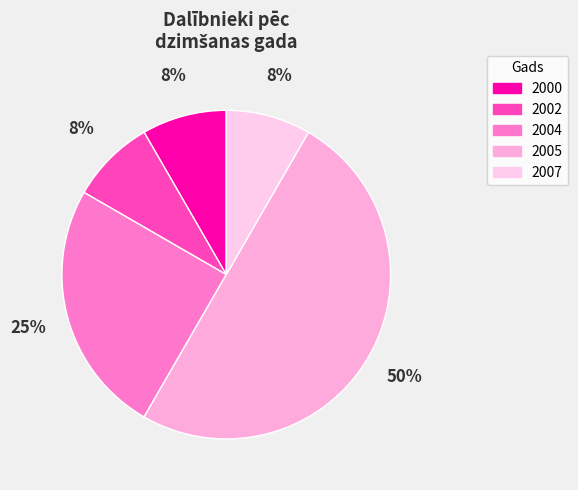

Which has a higher value, 2005 or 2000?

2005